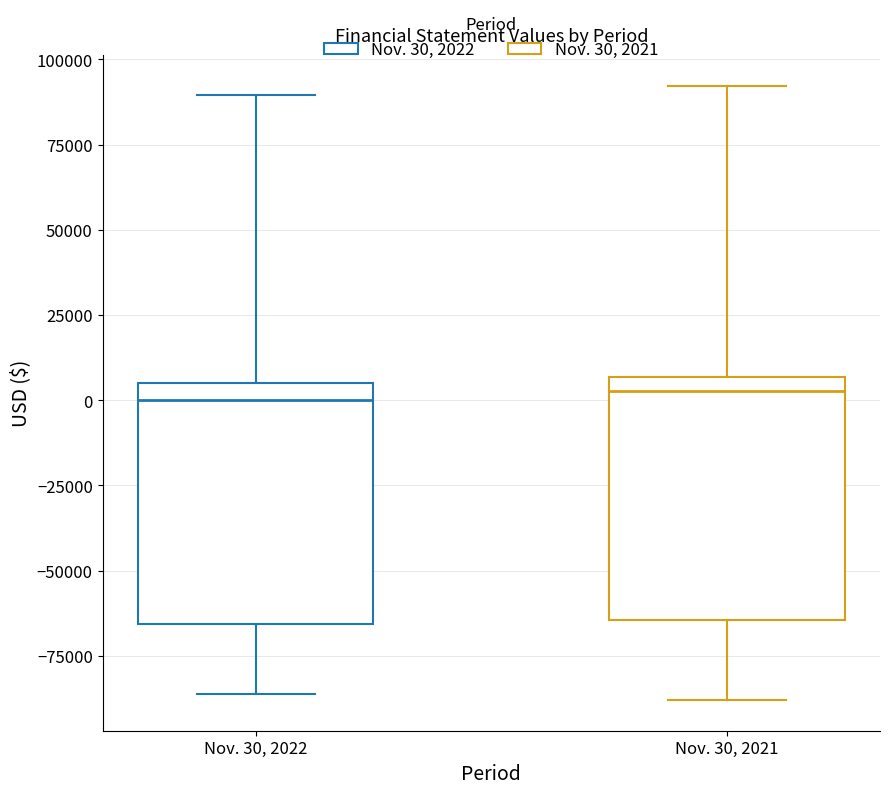

Where does the lower whisker of the box for Nov. 30, 2021 end on the y-axis? The values are not printed on the chart, so give them approximately, as read against the axis.

-90000